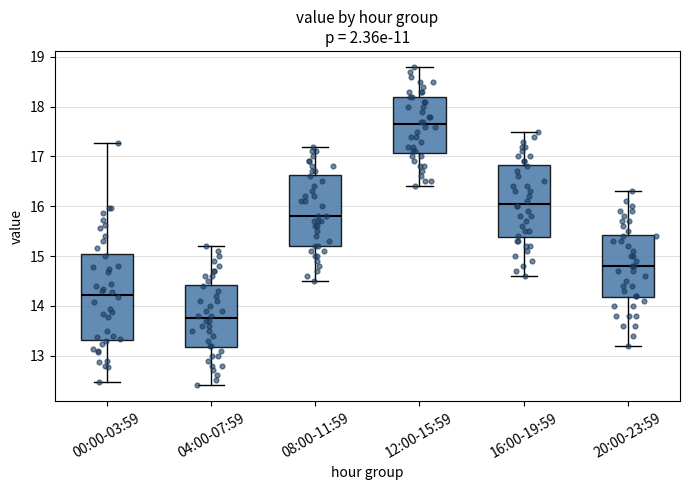

Reading left to right, read every box against the y-axis: the position of its median line, the range the box covers, and the ends of its whiskers. The values are not printed on the chart, so give them approximately, as read against the axis.

00:00-03:59: median 14.2, box 13.3 to 15.0, whiskers 12.5 to 17.3
04:00-07:59: median 13.8, box 13.2 to 14.4, whiskers 12.4 to 15.2
08:00-11:59: median 15.8, box 15.2 to 16.6, whiskers 14.5 to 17.2
12:00-15:59: median 17.7, box 17.1 to 18.2, whiskers 16.4 to 18.8
16:00-19:59: median 16.1, box 15.4 to 16.8, whiskers 14.6 to 17.5
20:00-23:59: median 14.8, box 14.2 to 15.4, whiskers 13.2 to 16.3